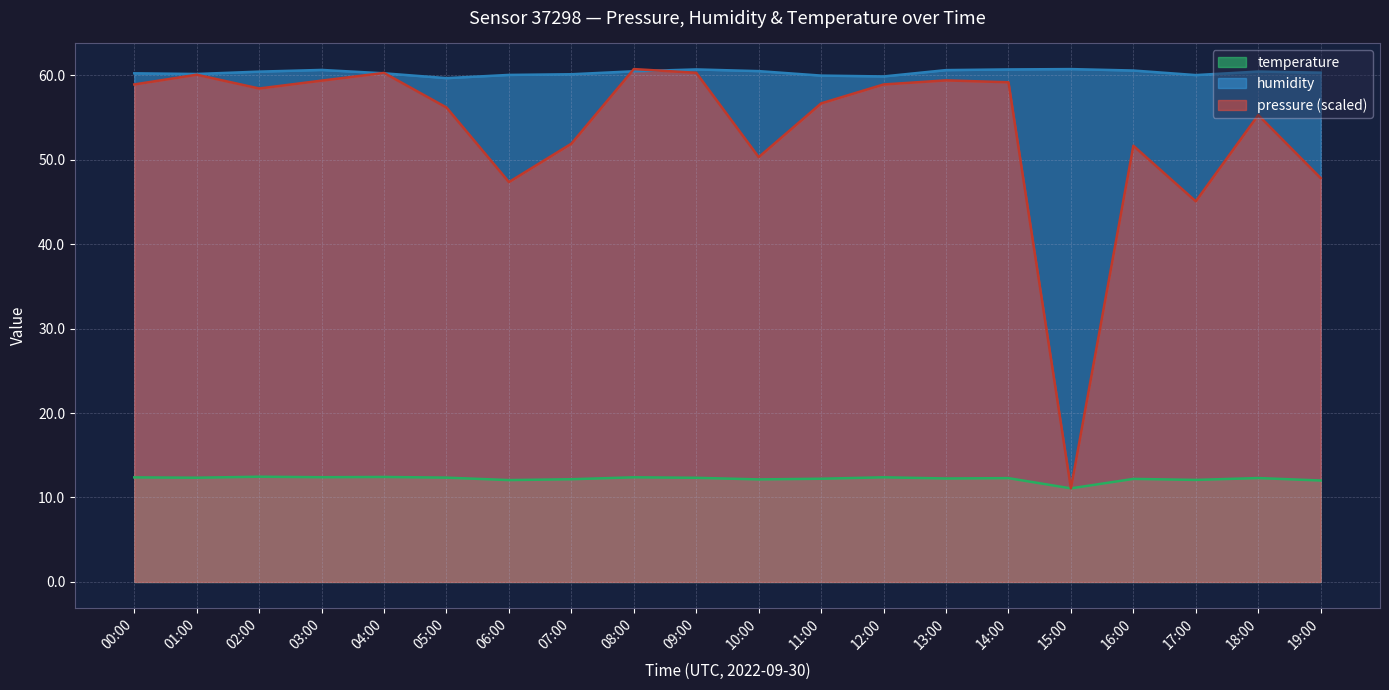

Which has a higher value, 00:00 or 19:00?

00:00